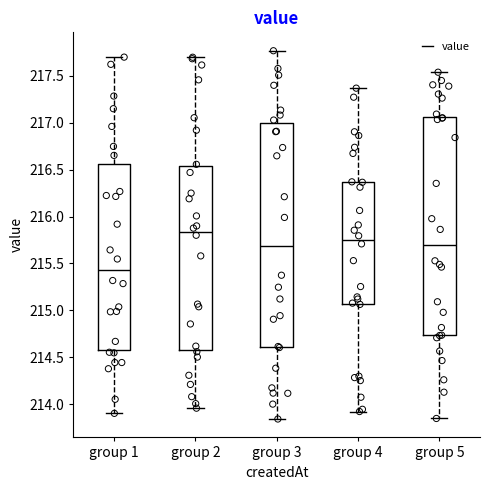

Which box's median line is the highest?

group 2